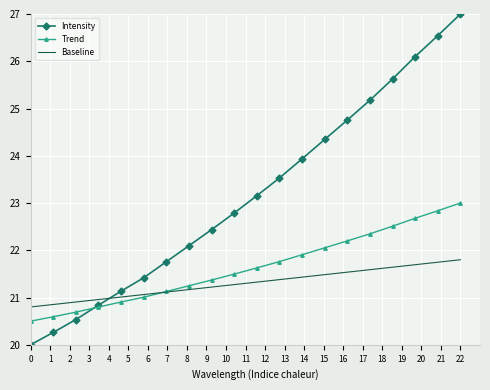

What is the greatest value displayed?

27.0